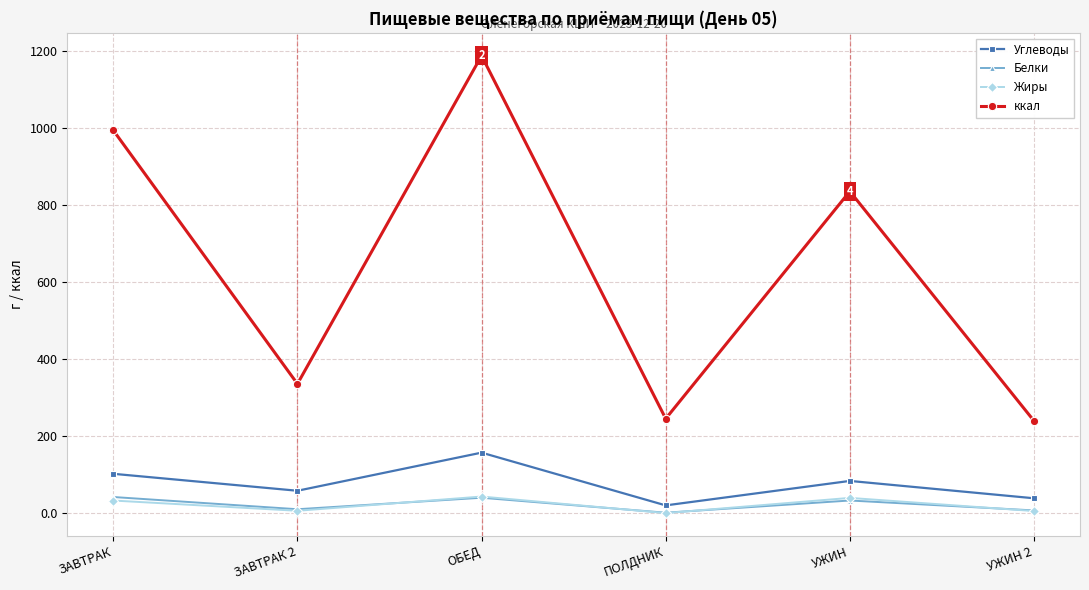

What is the minimum value shown in the chart?

0.8